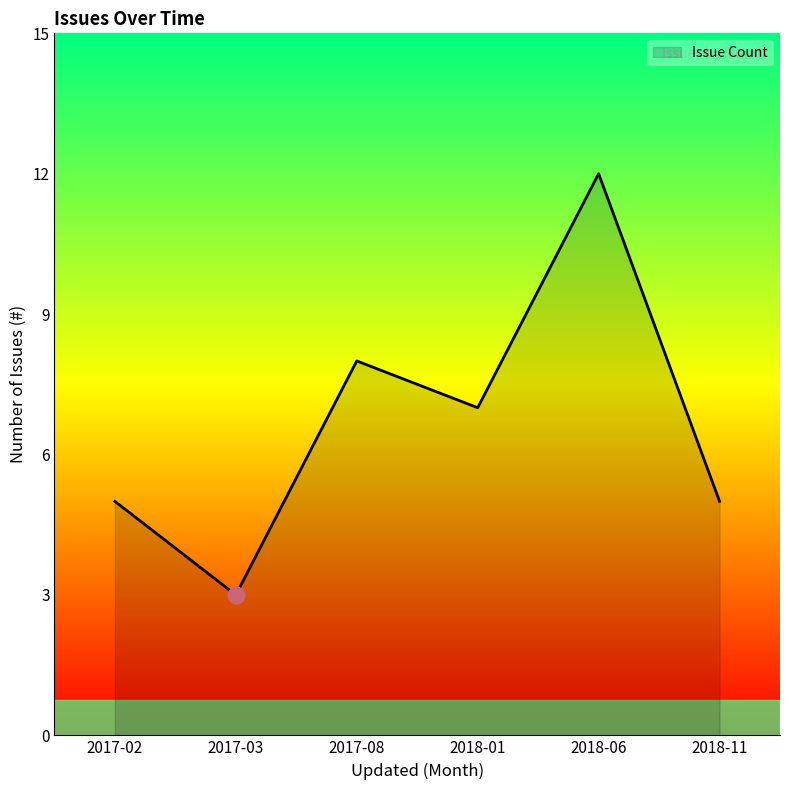

Reading right to left, transcribe all the data shown in this chart.

5	12	7	8	3	5